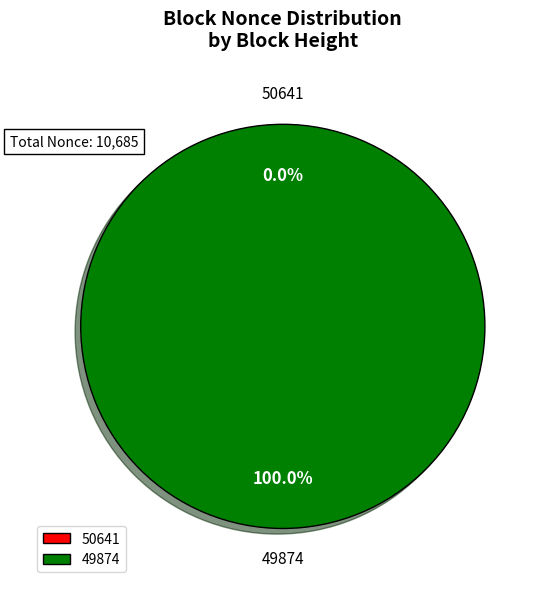

What is the change in value from 50641 to 49874?

+10685